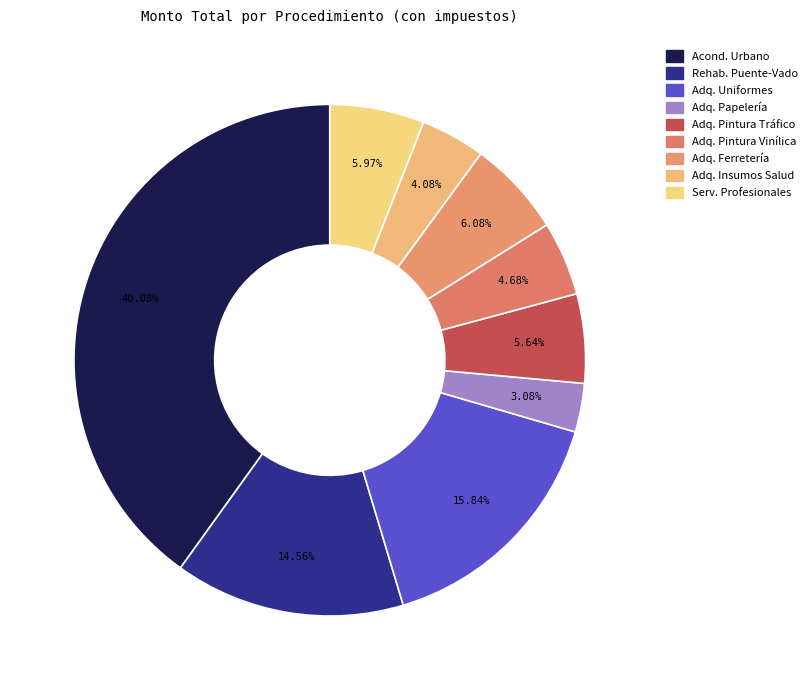

Rank the categories by value from lowest to highest.

adquisicion de papeleria, adquisicion de material e insumos, adquisicion de pintura vinilica, adquisicion de pintura de trafico, prestacion de servicios profesionales, adquisicion de material de ferreteria, rehabilitacion de puente-vado, adquisicion de uniformes, trabajo de acondicionamiento urbano